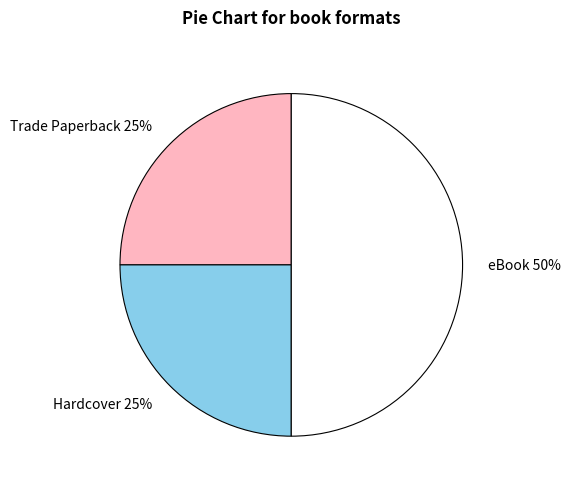

To the nearest percent, what portion does eBook represent?

50%